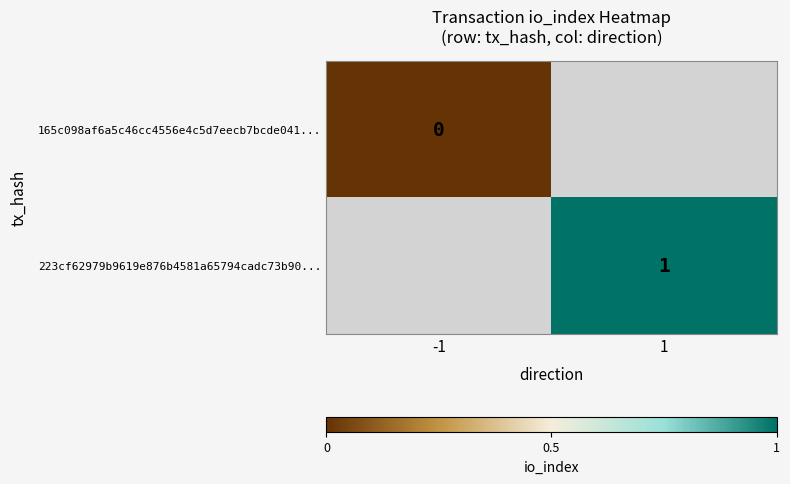

Which label corresponds to the largest value in the chart?

1